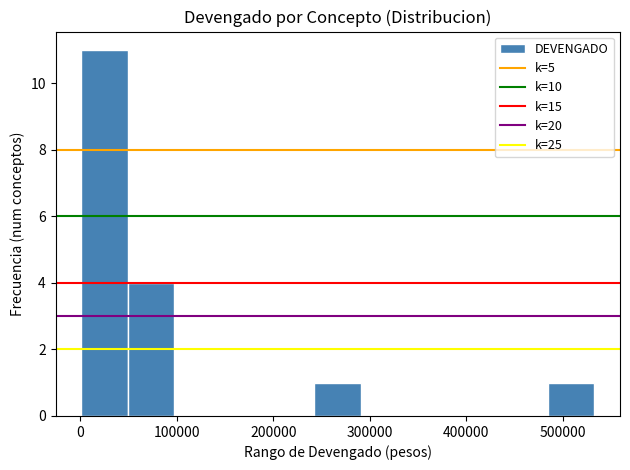

Reading left to right, transcribe this chart: for each bar, give the range it covers on the x-axis and its height. Neither the bar edges nor the heights are printed on the chart, so give them approximately, as read against the axes.

0 to 50000: 11
50000 to 100000: 4
100000 to 150000: 0
150000 to 190000: 0
190000 to 240000: 0
240000 to 290000: 1
290000 to 340000: 0
340000 to 390000: 0
390000 to 440000: 0
440000 to 480000: 0
480000 to 530000: 1